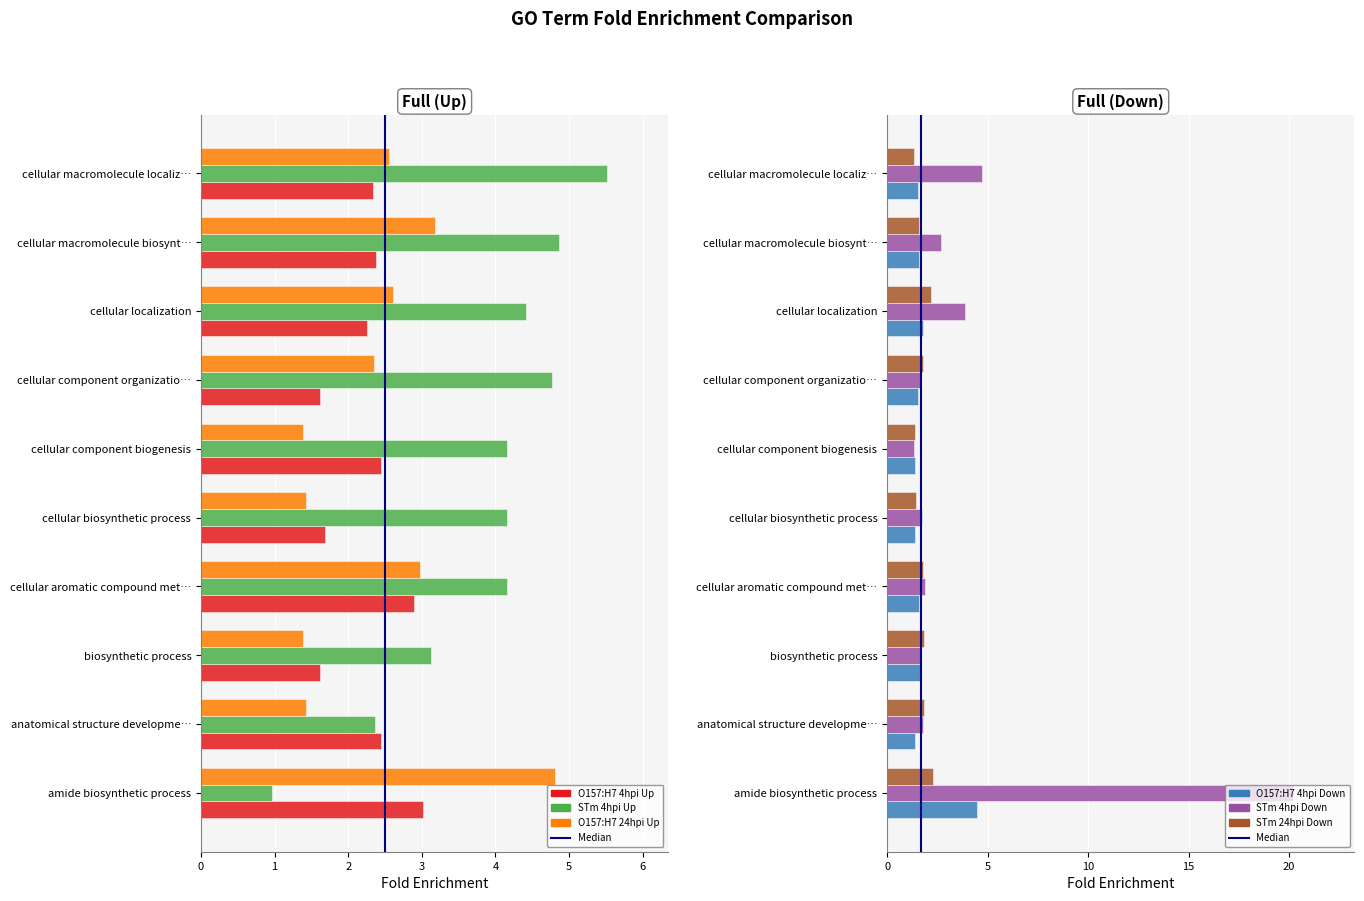

Is it true that STm 4hpi Down equals 0.3 at cellular component biogenesis?

False